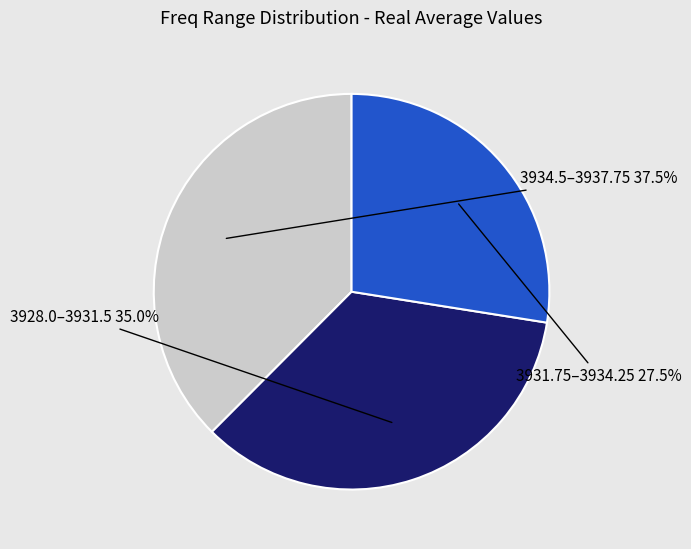

Does any single category account for the majority?

No